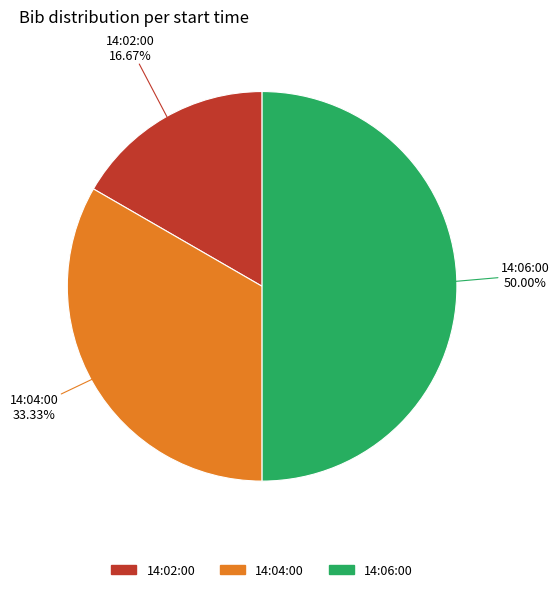

What is the total percentage of 14:04:00 and 14:06:00?

83.3%